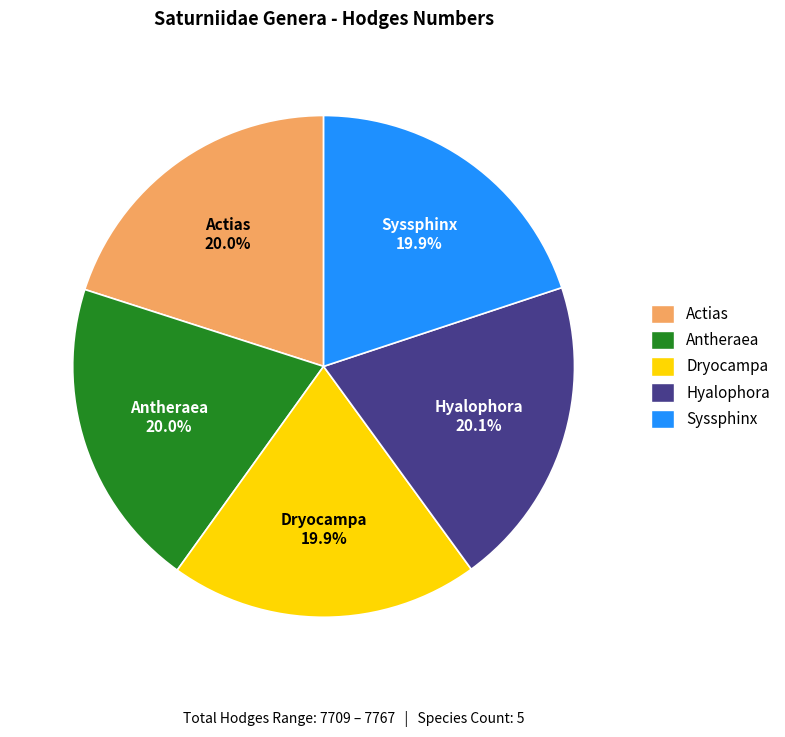

Is the sum of Actias and Syssphinx greater than half?

No